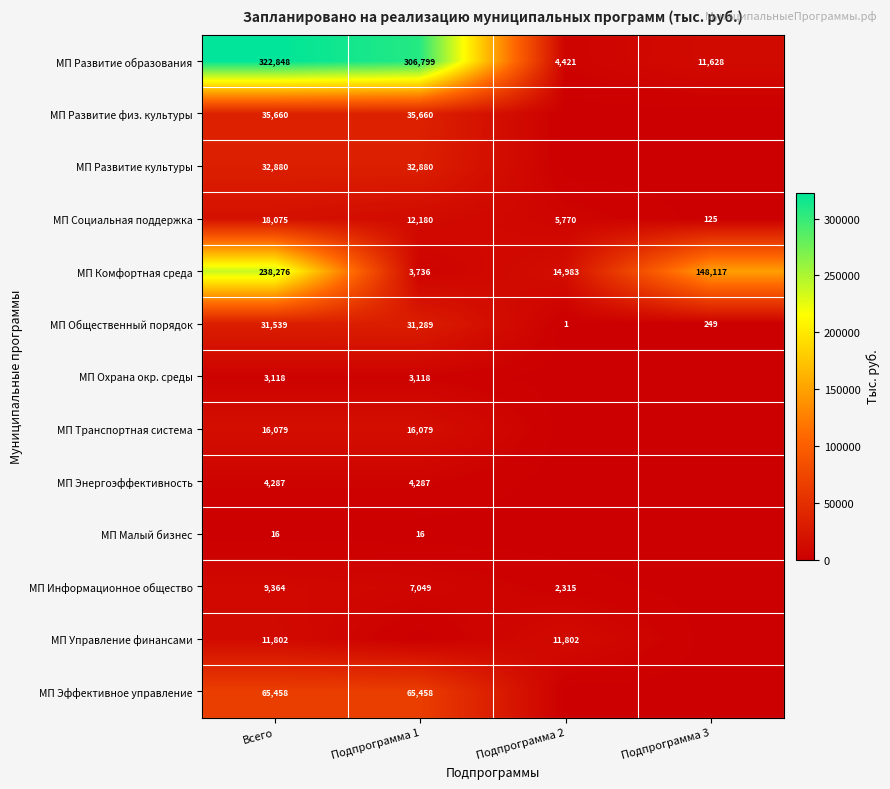

At which category is the sum across all series the highest?

Всего